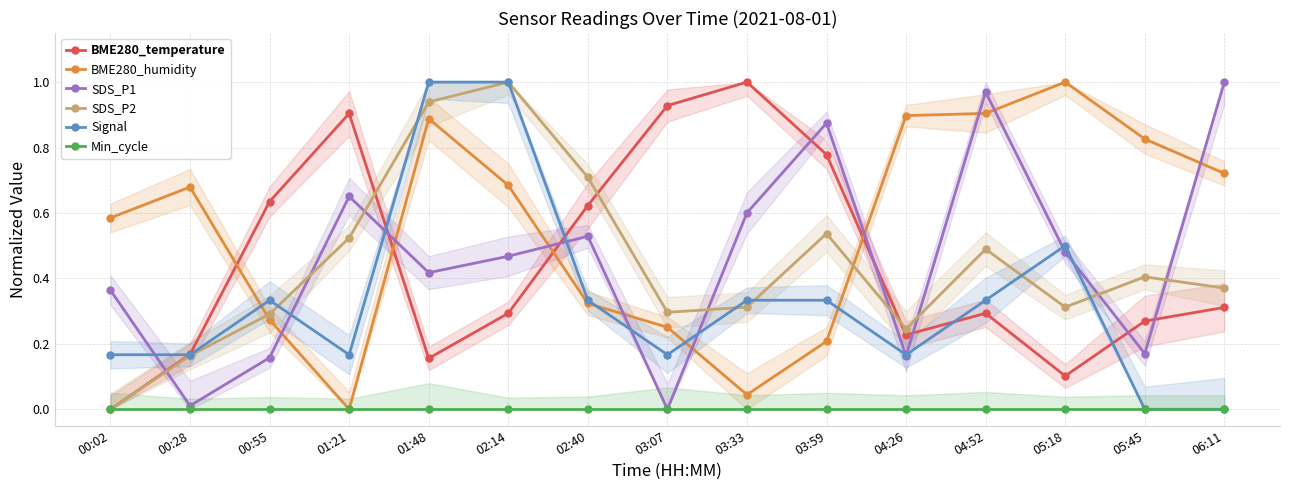

What is the label of the 10th point from the right?

02:14